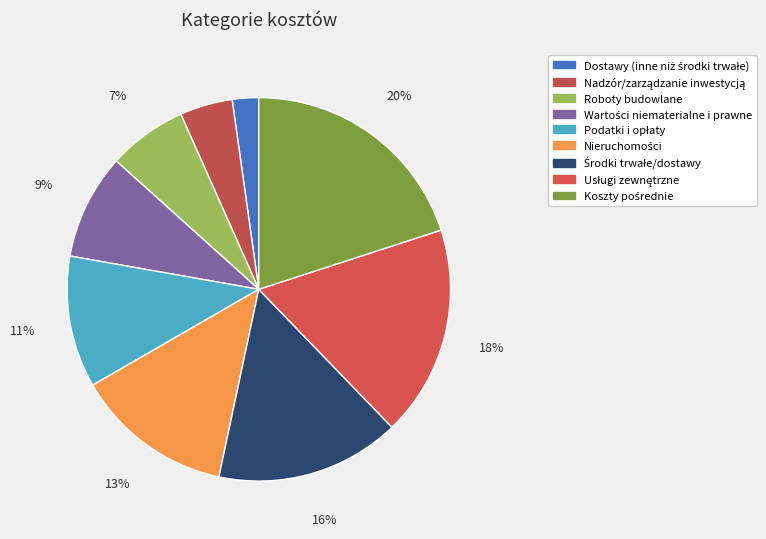

Is it true that Nadzór/zarządzanie inwestycją is 4% of the pie?

True